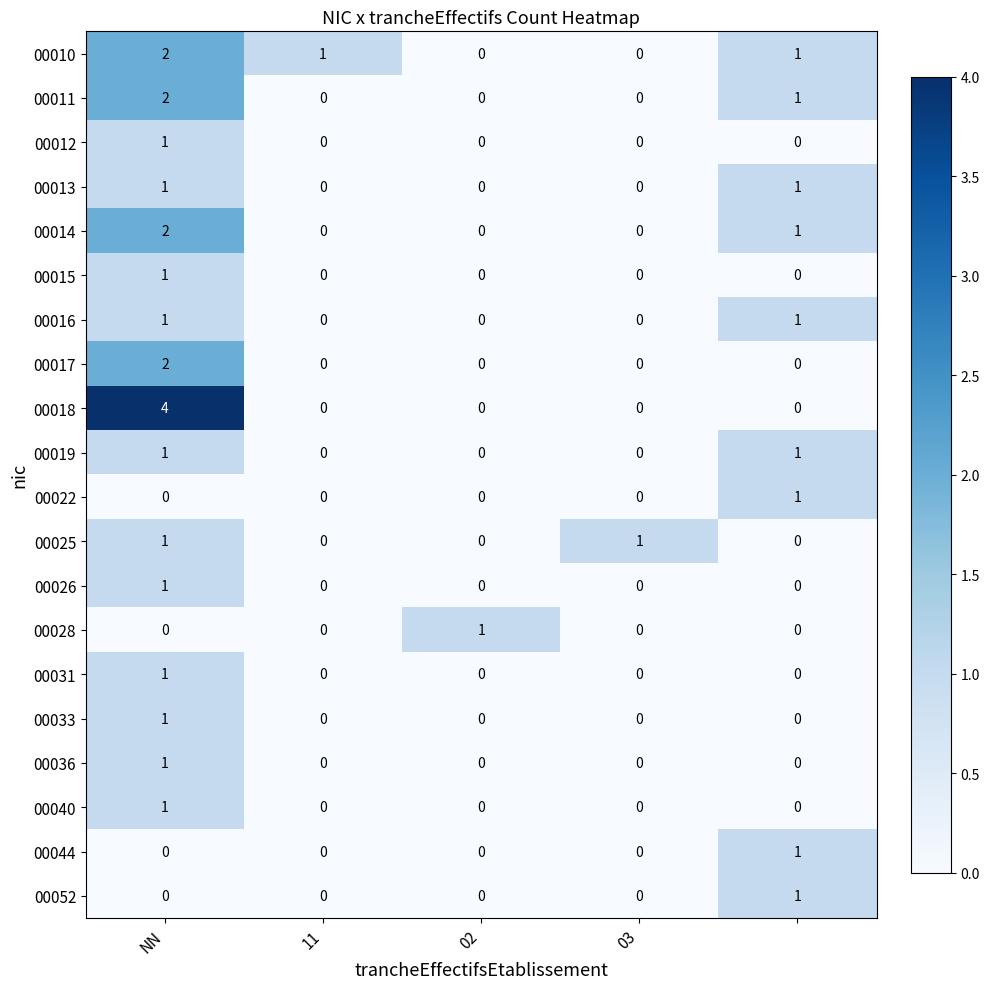

What is the greatest value displayed?

4